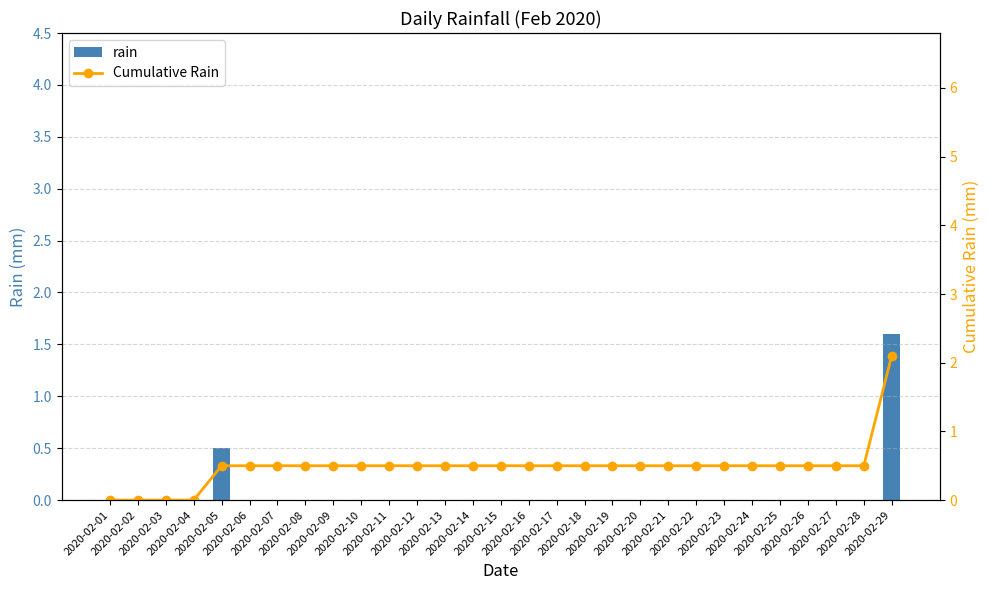

What is the maximum value shown in the chart?

2.1